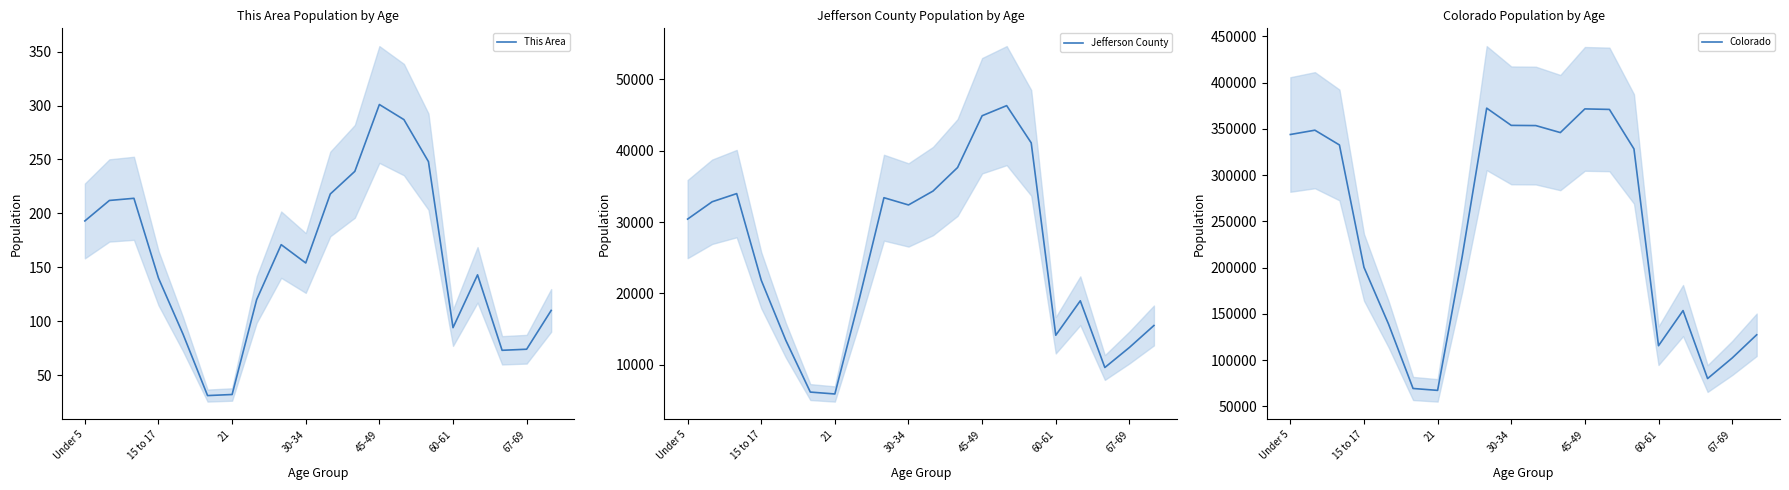

At which category is the sum across all series the highest?

13